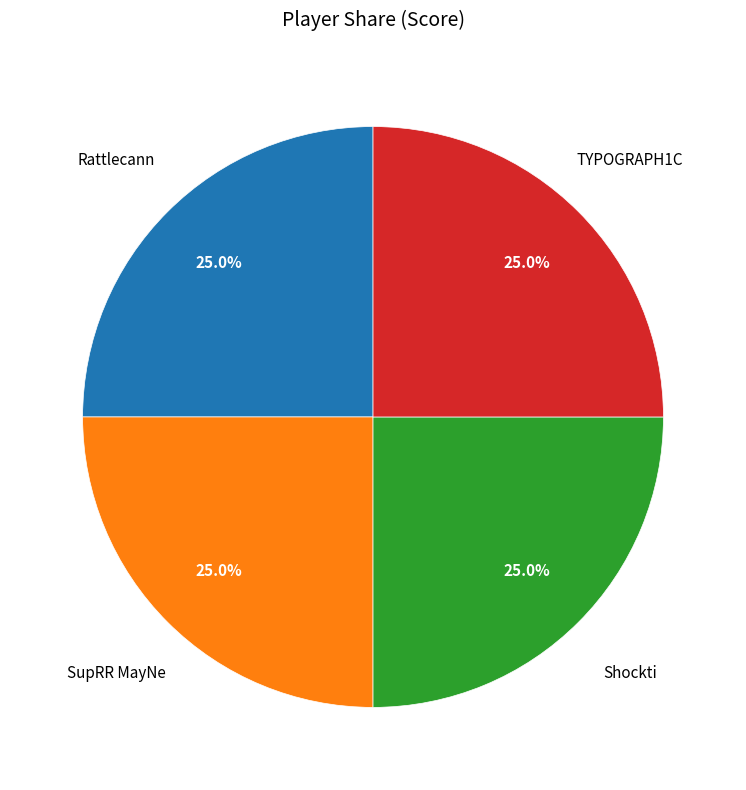

Does Rattlecann account for over 50% of the chart?

No